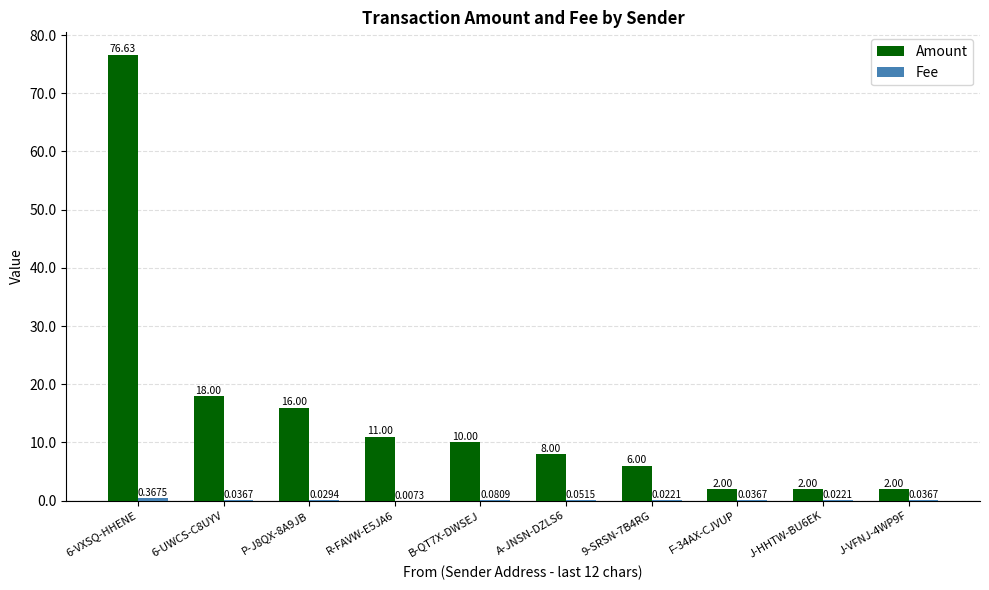

What is the total value across all series at 6-VXSQ-HHENE?

77.0